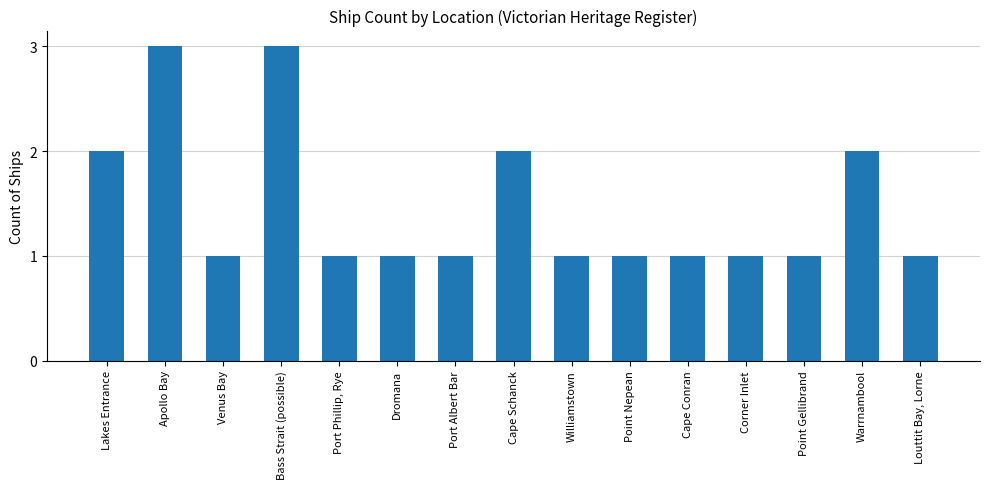

What value does the data have at Lakes Entrance?

2